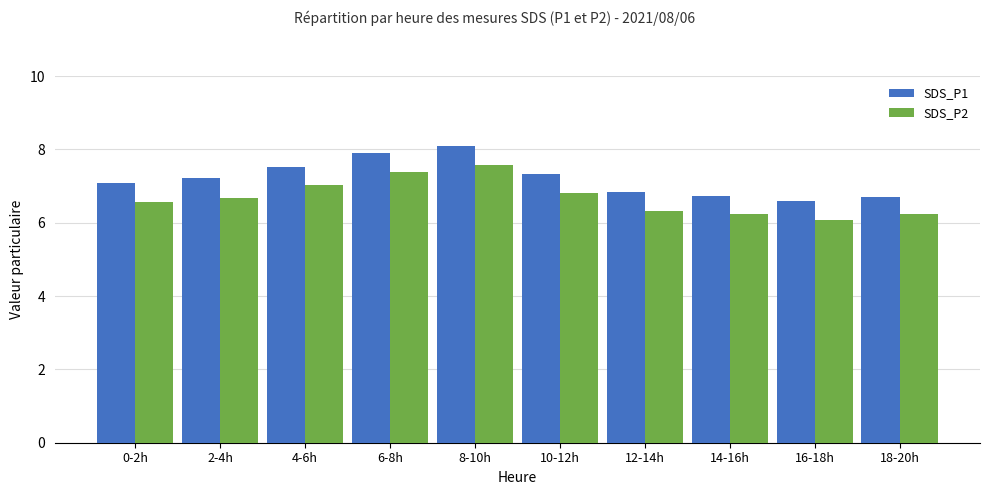

List the series in order of their peak value, highest first.

SDS_P1, SDS_P2